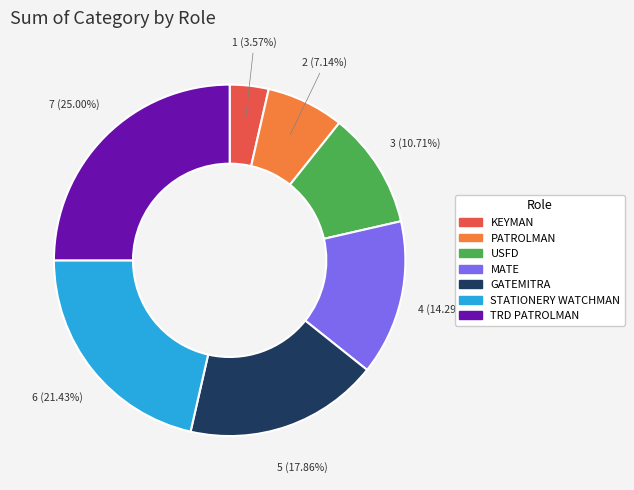

Is there a majority slice in this chart?

No